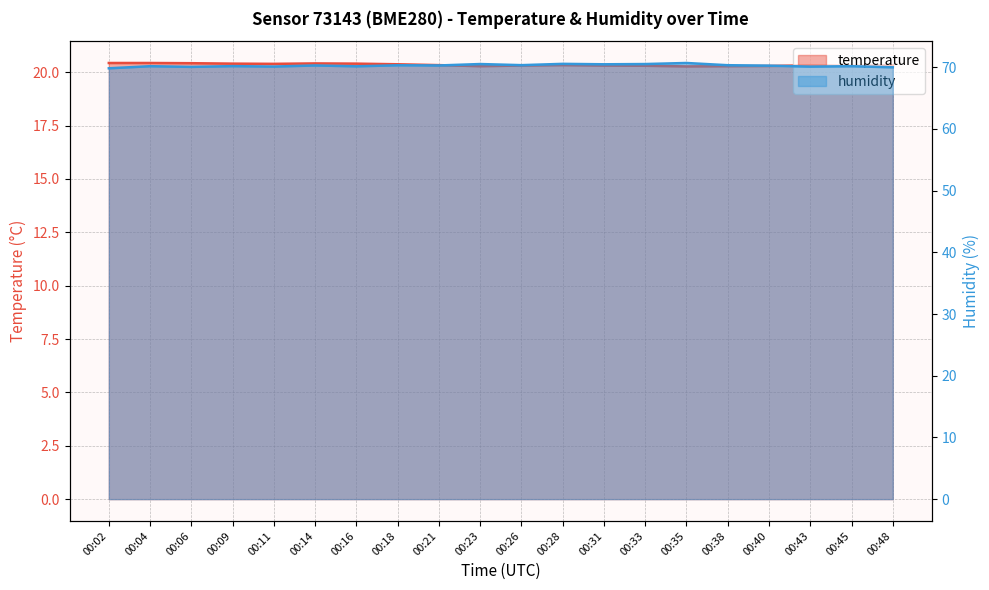

Rank the series by their maximum value, from highest to lowest.

humidity, temperature